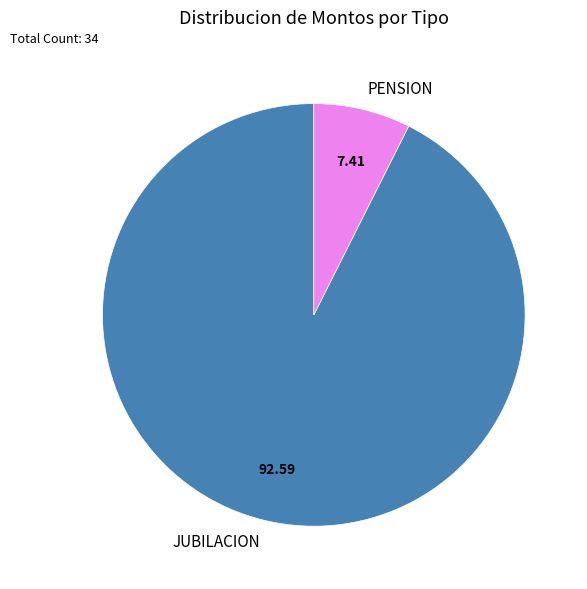

What is the largest slice in the pie chart?

JUBILACION